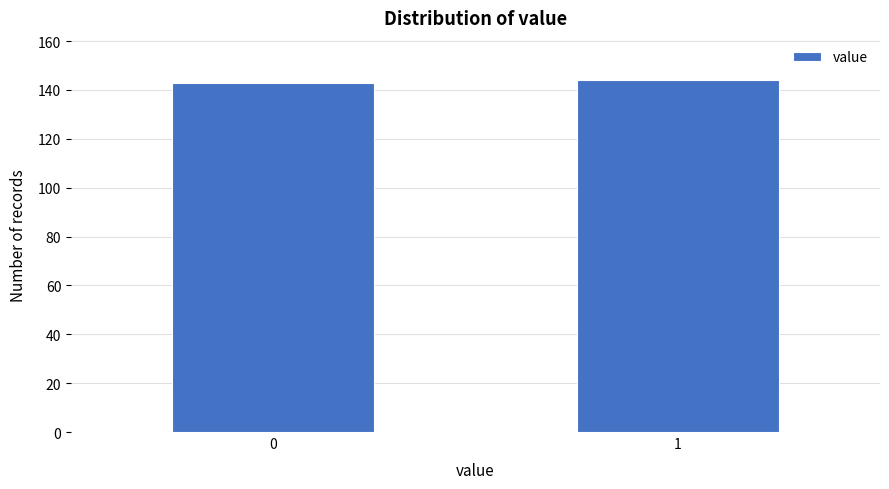

Reading left to right, transcribe all the data shown in this chart.

143	144